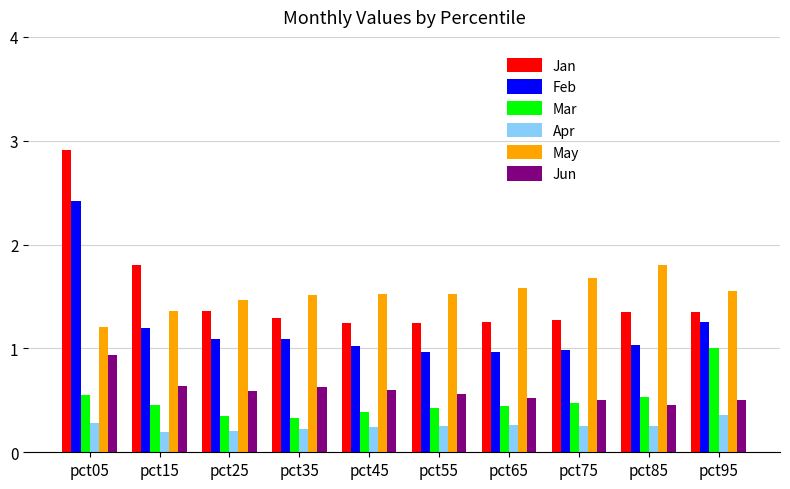

The value of Feb at pct15 is 1.7. True or false?

False